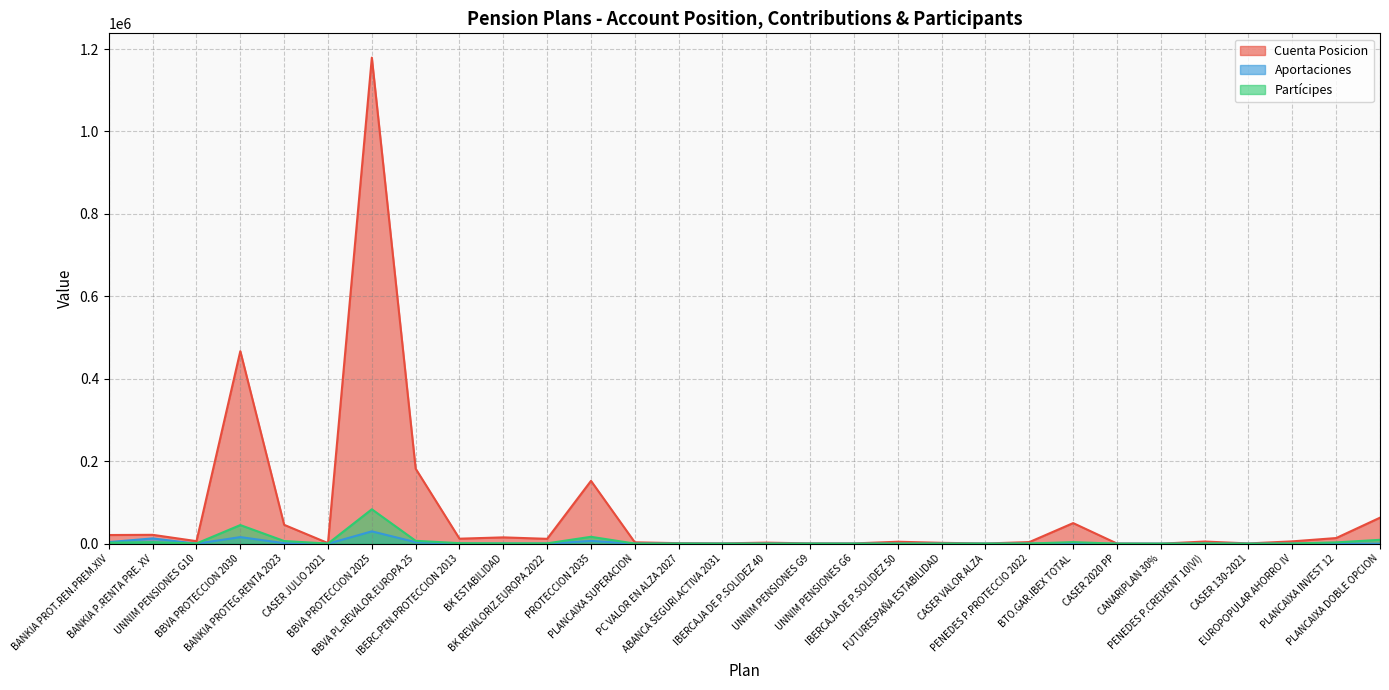

Reading left to right, list all the values displayed in this chart.

Cuenta Posicion: BANKIA PROT.REN.PREM.XIV=21019	BANKIA P.RENTA PRE. XV=21509	UNNIM PENSIONES G10=6147	BBVA PROTECCION 2030=467053	BANKIA PROTEG.RENTA 2023=45771	CASER JULIO 2021=1429	BBVA PROTECCION 2025=1179092	BBVA PL.REVALOR.EUROPA 25=181956	IBERC.PEN.PROTECCION 2013=12131	BK ESTABILIDAD=15329	BK REVALORIZ.EUROPA 2022=11787	PROTECCION 2035=152425	PLANCAIXA SUPERACION=3308	PC VALOR EN ALZA 2027=1255	ABANCA SEGURI.ACTIVA 2031=747	IBERCAJA DE P.SOLIDEZ 40=2526	UNNIM PENSIONES G9=741	UNNIM PENSIONES G6=654	IBERCAJA DE P.SOLIDEZ 50=4731	FUTURESPAÑA ESTABILIDAD=2094	CASER VALOR ALZA=464	PENEDES P.PROTECCIO 2022=3893	BTO.GAR.IBEX TOTAL=49961	CASER 2020 PP=381	CANARIPLAN 30%=36	PENEDES P.CREIXENT 10(VI)=5213	CASER 130-2021=638	EUROPOPULAR AHORRO IV=5656	PLANCAIXA INVEST 12=13684	PLANCAIXA DOBLE OPCION=63104
Aportaciones: BANKIA PROT.REN.PREM.XIV=3879	BANKIA P.RENTA PRE. XV=12813	UNNIM PENSIONES G10=19	BBVA PROTECCION 2030=15970	BANKIA PROTEG.RENTA 2023=1257	CASER JULIO 2021=0	BBVA PROTECCION 2025=29897	BBVA PL.REVALOR.EUROPA 25=3708	IBERC.PEN.PROTECCION 2013=0	BK ESTABILIDAD=111	BK REVALORIZ.EUROPA 2022=29	PROTECCION 2035=6695	PLANCAIXA SUPERACION=74	PC VALOR EN ALZA 2027=55	ABANCA SEGURI.ACTIVA 2031=27	IBERCAJA DE P.SOLIDEZ 40=0	UNNIM PENSIONES G9=1	UNNIM PENSIONES G6=0	IBERCAJA DE P.SOLIDEZ 50=0	FUTURESPAÑA ESTABILIDAD=0	CASER VALOR ALZA=13	PENEDES P.PROTECCIO 2022=0	BTO.GAR.IBEX TOTAL=0	CASER 2020 PP=0	CANARIPLAN 30%=0	PENEDES P.CREIXENT 10(VI)=2	CASER 130-2021=0	EUROPOPULAR AHORRO IV=0	PLANCAIXA INVEST 12=0	PLANCAIXA DOBLE OPCION=0
Partícipes: BANKIA PROT.REN.PREM.XIV=2351	BANKIA P.RENTA PRE. XV=3777	UNNIM PENSIONES G10=530	BBVA PROTECCION 2030=45174	BANKIA PROTEG.RENTA 2023=6470	CASER JULIO 2021=280	BBVA PROTECCION 2025=83477	BBVA PL.REVALOR.EUROPA 25=6995	IBERC.PEN.PROTECCION 2013=1275	BK ESTABILIDAD=845	BK REVALORIZ.EUROPA 2022=860	PROTECCION 2035=16744	PLANCAIXA SUPERACION=228	PC VALOR EN ALZA 2027=253	ABANCA SEGURI.ACTIVA 2031=56	IBERCAJA DE P.SOLIDEZ 40=208	UNNIM PENSIONES G9=133	UNNIM PENSIONES G6=115	IBERCAJA DE P.SOLIDEZ 50=264	FUTURESPAÑA ESTABILIDAD=249	CASER VALOR ALZA=189	PENEDES P.PROTECCIO 2022=454	BTO.GAR.IBEX TOTAL=3764	CASER 2020 PP=40	CANARIPLAN 30%=6	PENEDES P.CREIXENT 10(VI)=670	CASER 130-2021=54	EUROPOPULAR AHORRO IV=477	PLANCAIXA INVEST 12=3160	PLANCAIXA DOBLE OPCION=9399